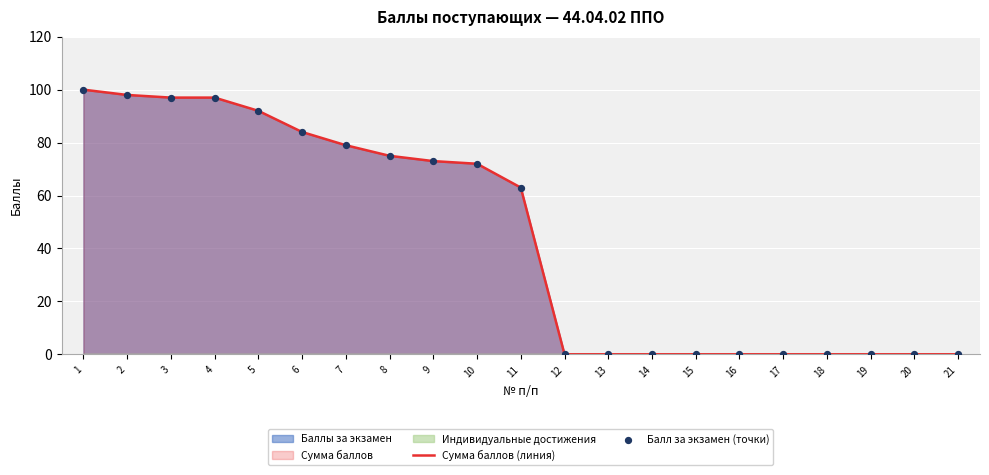

Which series has the largest Y range (max minus min)?

Сумма баллов (линия)